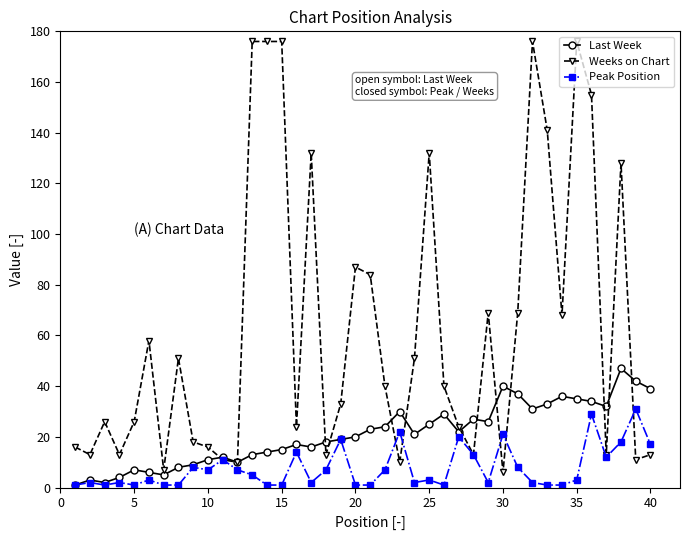

Which series has the largest total across all categories?

Weeks on Chart